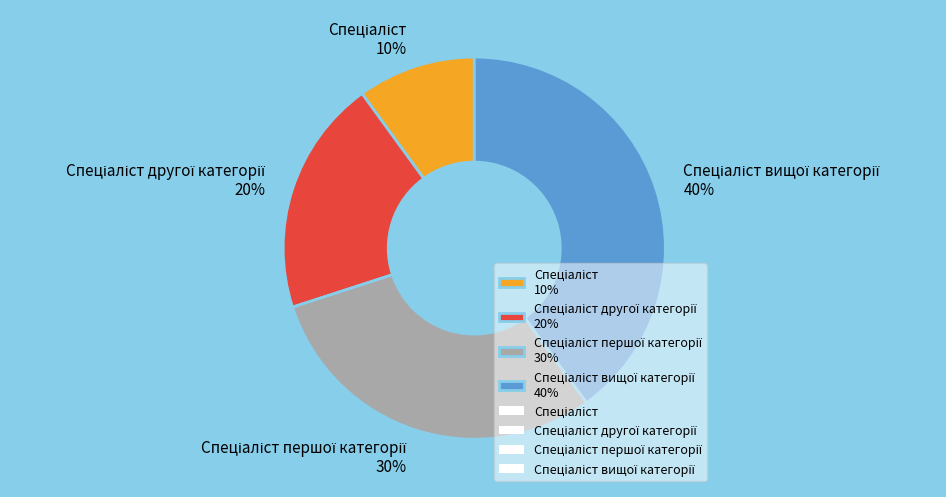

Does any single category account for the majority?

No